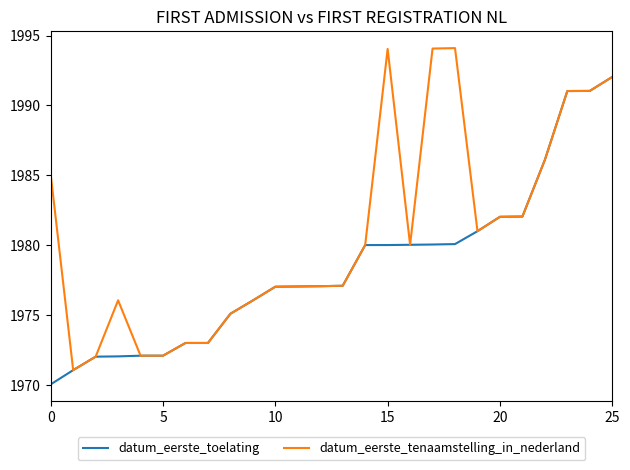

Is this an area chart (filled region under the line)?

No